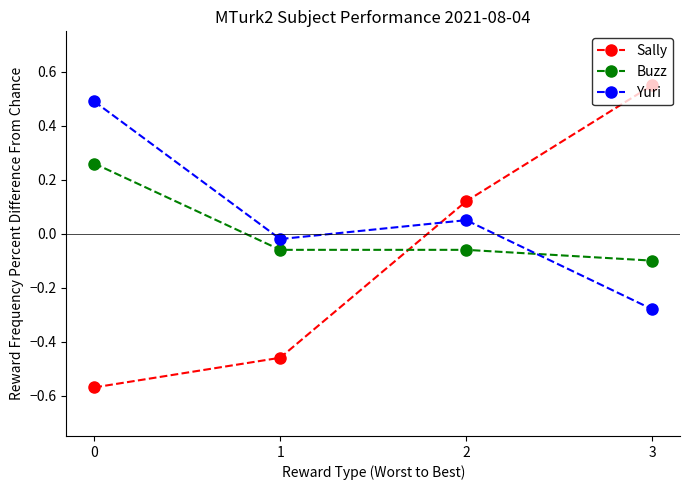

At 3, list the series in order from largest to smallest.

Sally, Buzz, Yuri